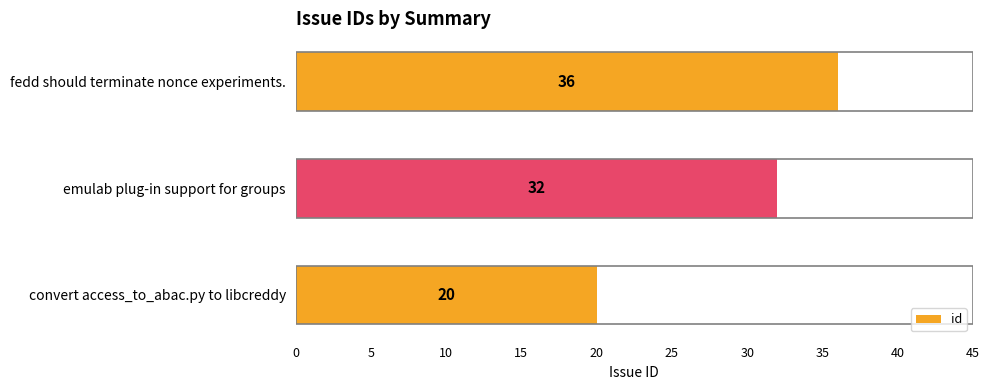

How many categories are shown in the chart?

3